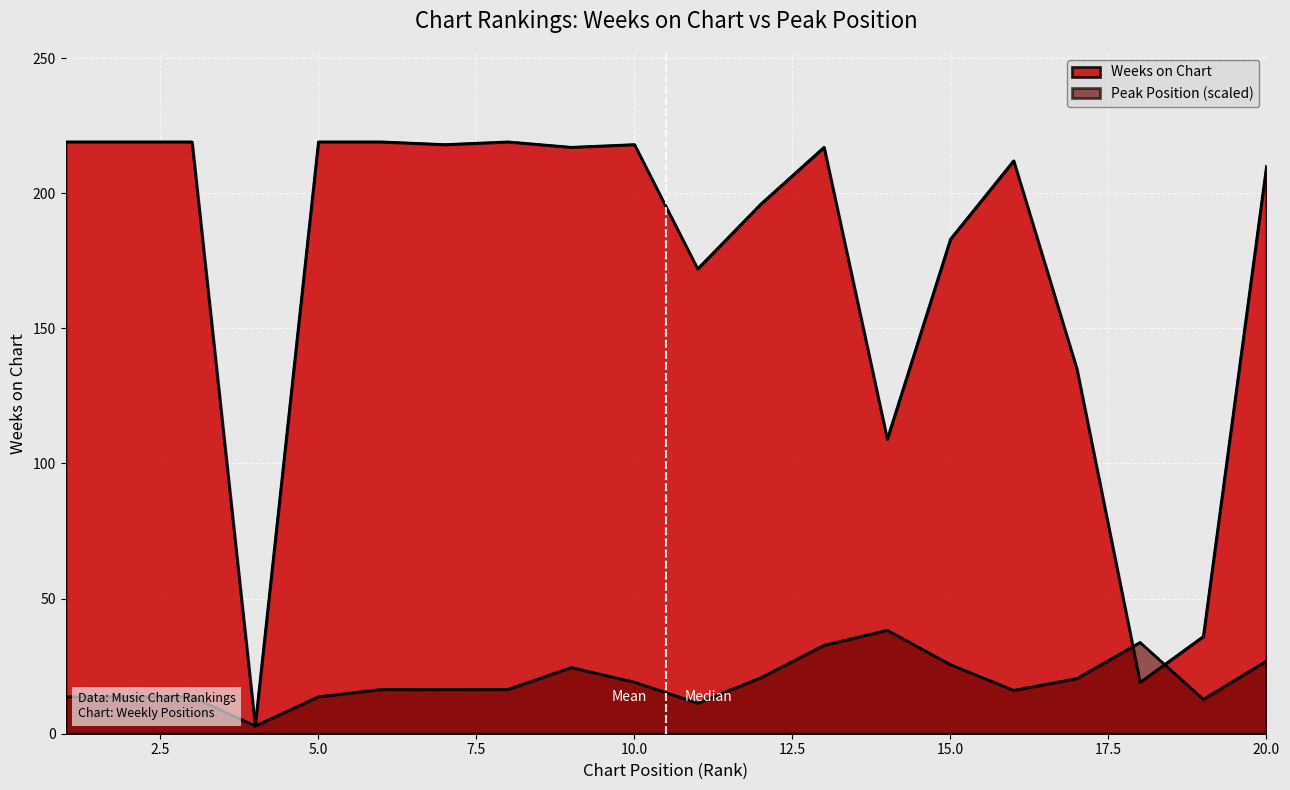

What is the value of the 11th point from the left?

172